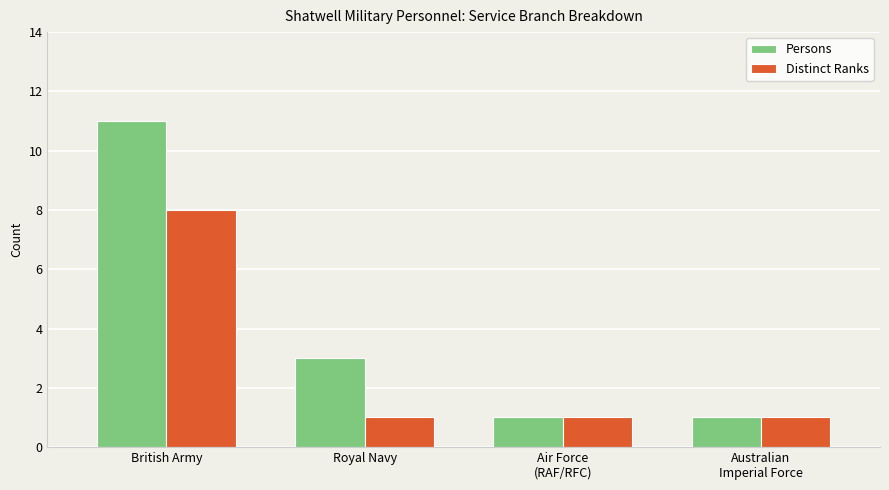

Is it true that Distinct Ranks equals 1 at Air Force
(RAF/RFC)?

True